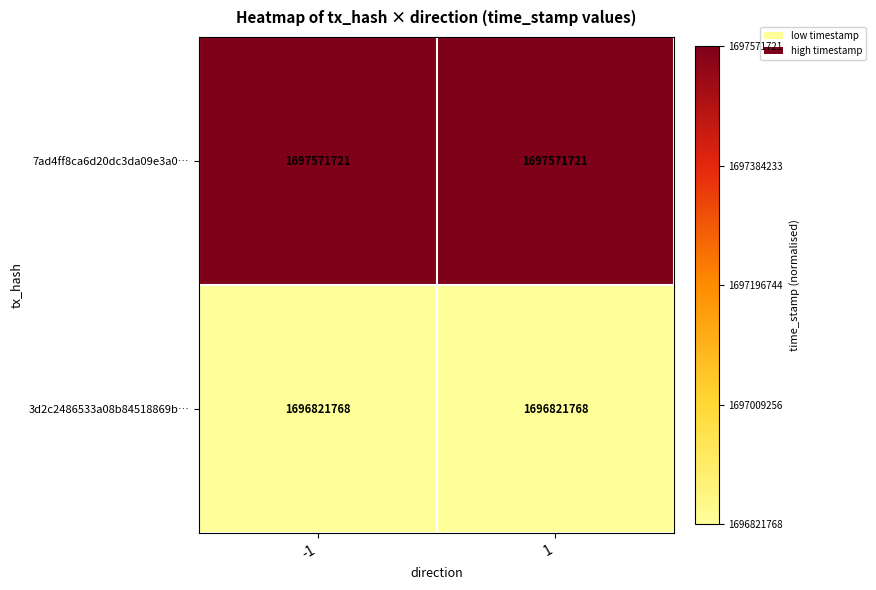

The 3d2c2486533a08b84518869b… series shows 1696821768 at 1. True or false?

True